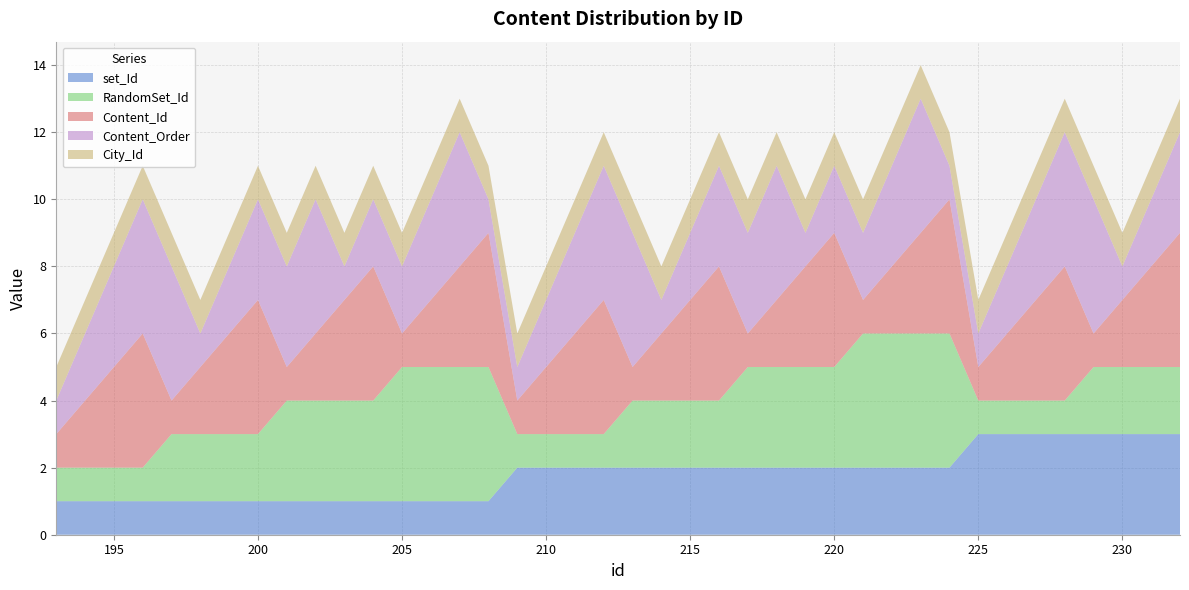

Reading left to right, extract all data points from this chart.

set_Id: 193=1	194=1	195=1	196=1	197=1	198=1	199=1	200=1	201=1	202=1	203=1	204=1	205=1	206=1	207=1	208=1	209=2	210=2	211=2	212=2	213=2	214=2	215=2	216=2	217=2	218=2	219=2	220=2	221=2	222=2	223=2	224=2	225=3	226=3	227=3	228=3	229=3	230=3	231=3	232=3
RandomSet_Id: 193=1	194=1	195=1	196=1	197=2	198=2	199=2	200=2	201=3	202=3	203=3	204=3	205=4	206=4	207=4	208=4	209=1	210=1	211=1	212=1	213=2	214=2	215=2	216=2	217=3	218=3	219=3	220=3	221=4	222=4	223=4	224=4	225=1	226=1	227=1	228=1	229=2	230=2	231=2	232=2
Content_Id: 193=1	194=2	195=3	196=4	197=1	198=2	199=3	200=4	201=1	202=2	203=3	204=4	205=1	206=2	207=3	208=4	209=1	210=2	211=3	212=4	213=1	214=2	215=3	216=4	217=1	218=2	219=3	220=4	221=1	222=2	223=3	224=4	225=1	226=2	227=3	228=4	229=1	230=2	231=3	232=4
Content_Order: 193=1	194=2	195=3	196=4	197=4	198=1	199=2	200=3	201=3	202=4	203=1	204=2	205=2	206=3	207=4	208=1	209=1	210=2	211=3	212=4	213=4	214=1	215=2	216=3	217=3	218=4	219=1	220=2	221=2	222=3	223=4	224=1	225=1	226=2	227=3	228=4	229=4	230=1	231=2	232=3
City_Id: 193=1	194=1	195=1	196=1	197=1	198=1	199=1	200=1	201=1	202=1	203=1	204=1	205=1	206=1	207=1	208=1	209=1	210=1	211=1	212=1	213=1	214=1	215=1	216=1	217=1	218=1	219=1	220=1	221=1	222=1	223=1	224=1	225=1	226=1	227=1	228=1	229=1	230=1	231=1	232=1